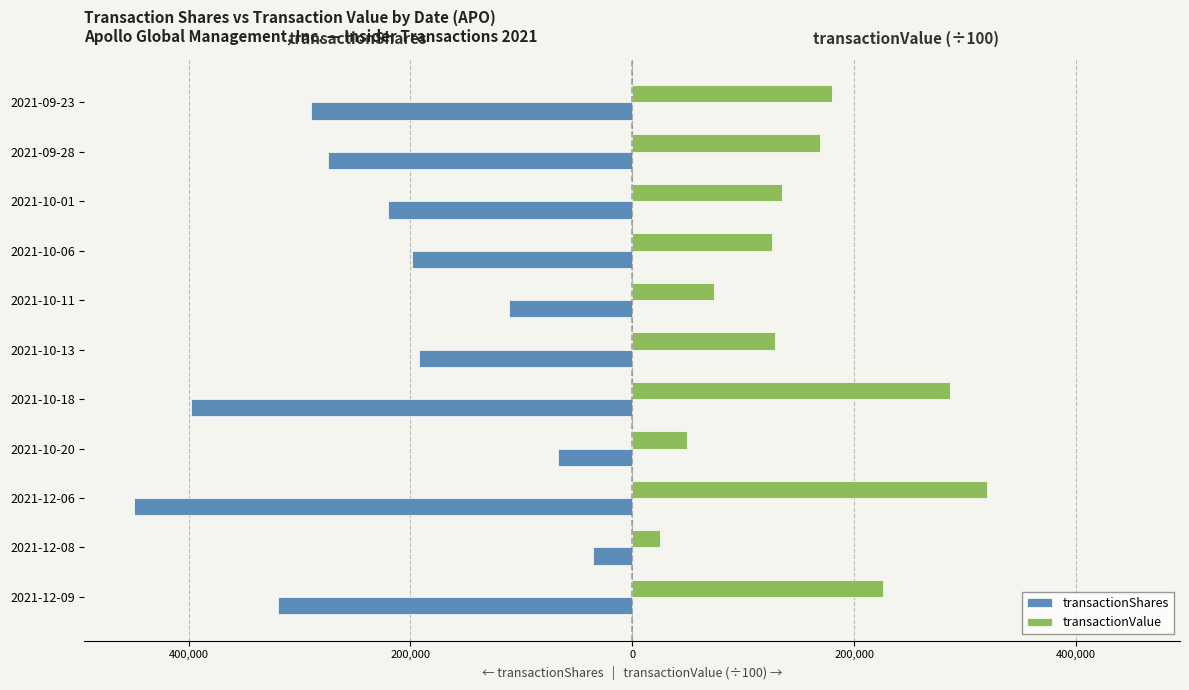

What is the sum of all transactionValue values?

1718524.7